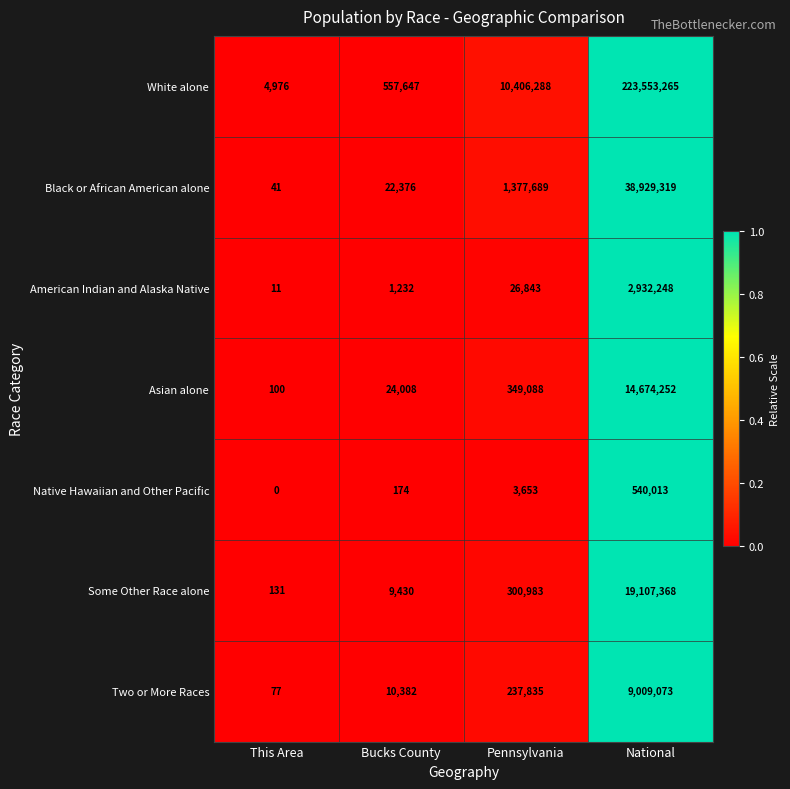

Reading left to right, list all the values displayed in this chart.

White alone: 4976	557647	10406288	223553265
Black or African American alone: 41	22376	1377689	38929319
American Indian and Alaska Native: 11	1232	26843	2932248
Asian alone: 100	24008	349088	14674252
Native Hawaiian and Other Pacific: 0	174	3653	540013
Some Other Race alone: 131	9430	300983	19107368
Two or More Races: 77	10382	237835	9009073